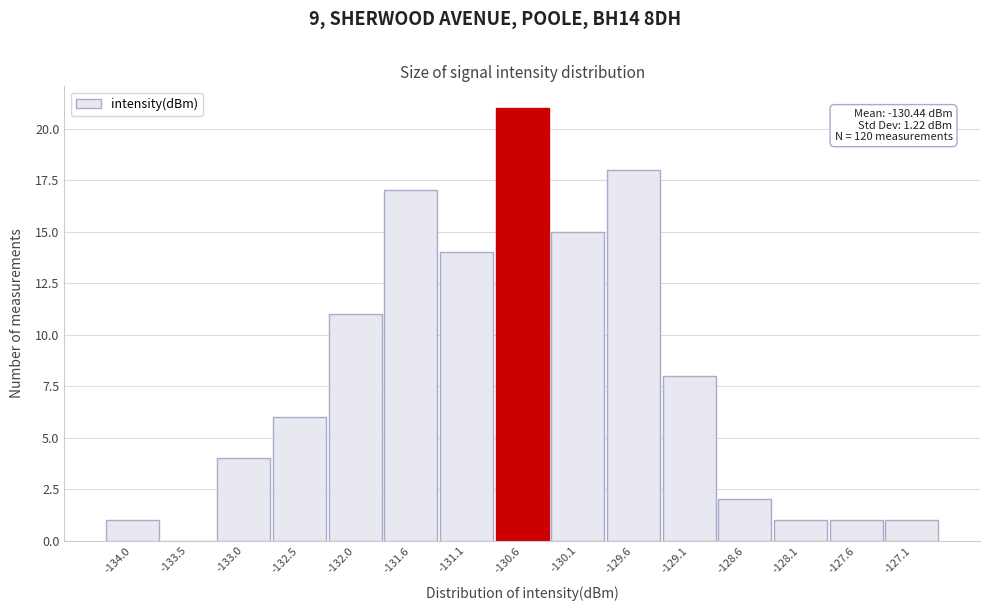

Reading left to right, what are all the values shown in this chart?

-134.0=1	-133.5=0	-133.0=4	-132.5=6	-132.0=11	-131.6=17	-131.1=14	-130.6=21	-130.1=15	-129.6=18	-129.1=8	-128.6=2	-128.1=1	-127.6=1	-127.1=1